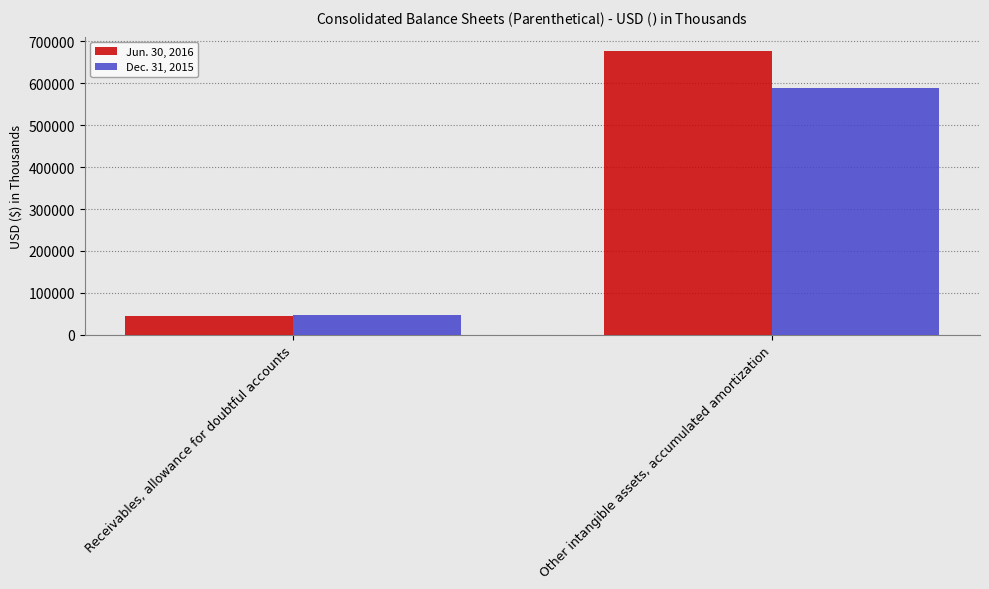

What is the difference between the maximum and minimum values in the Jun. 30, 2016 series?

631163